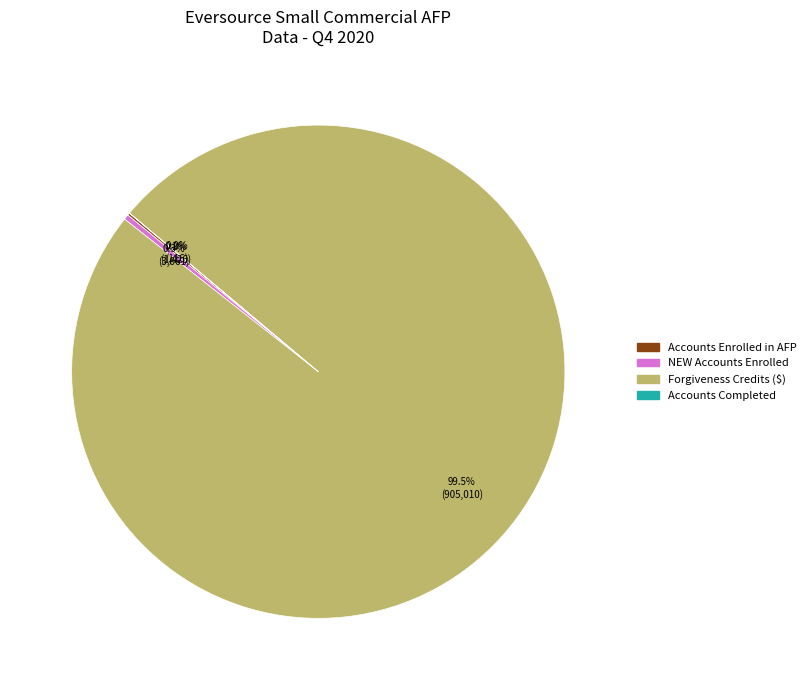

Is there any slice that represents more than half of the pie?

Yes